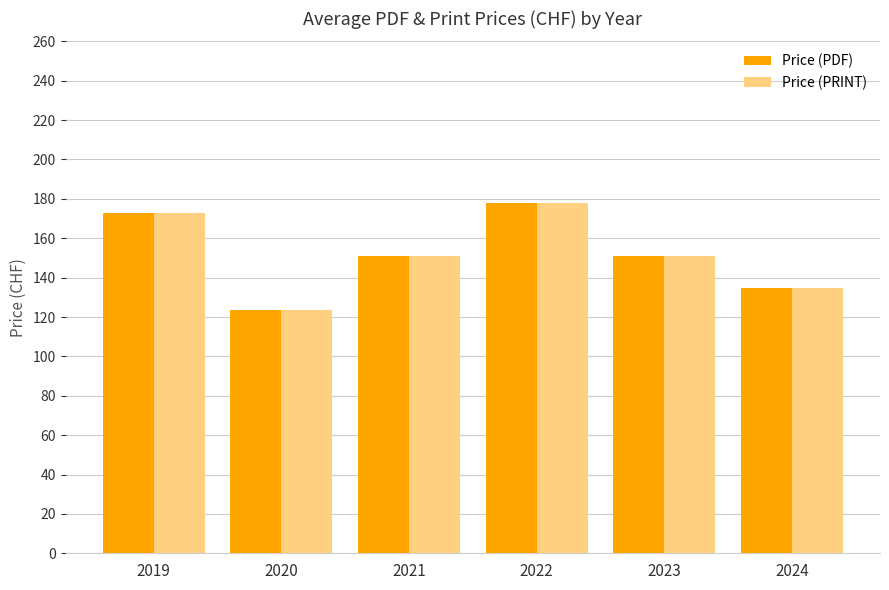

What is the smallest value displayed?

123.5